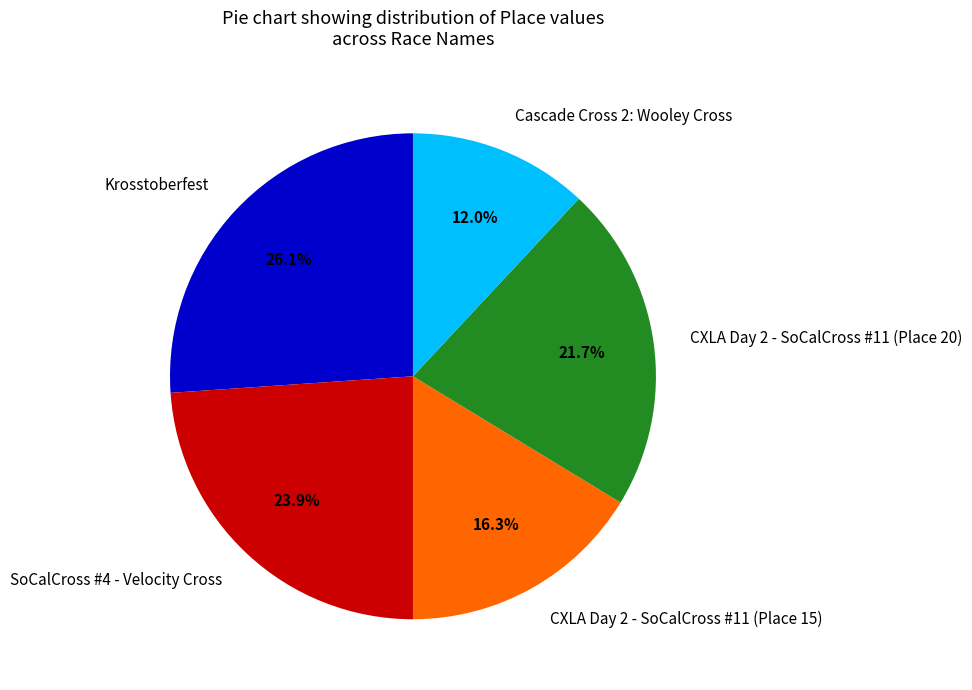

Between CXLA Day 2 - SoCalCross #11 (Place 20) and CXLA Day 2 - SoCalCross #11 (Place 15), which is larger?

CXLA Day 2 - SoCalCross #11 (Place 20)